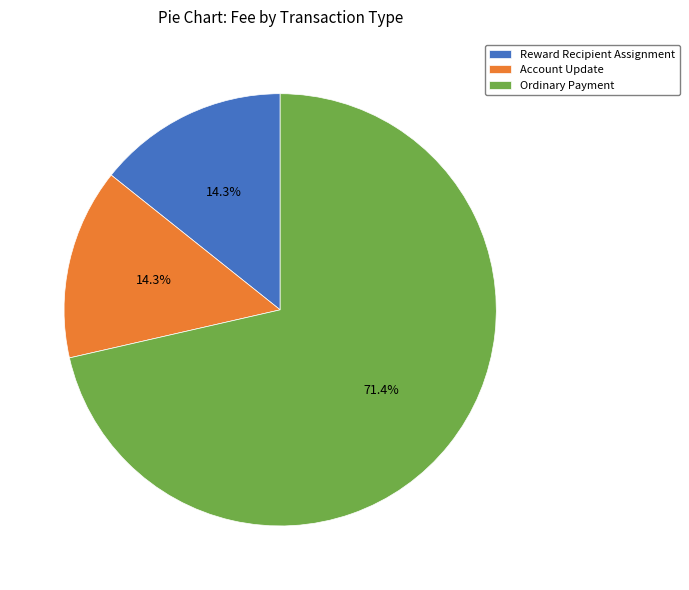

Which slice is the largest?

Ordinary Payment